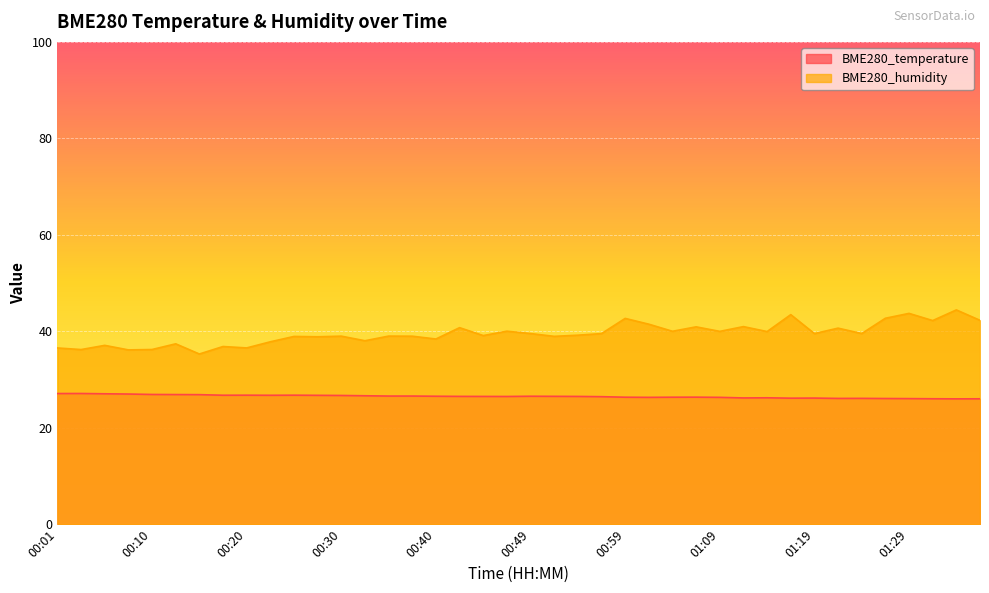

Reading left to right, extract all data points from this chart.

BME280_temperature: 00:01=27.1	00:03=27.1	00:06=27.0	00:08=27.0	00:10=26.9	00:13=26.9	00:15=26.9	00:18=26.7	00:20=26.8	00:23=26.7	00:25=26.8	00:27=26.7	00:30=26.7	00:32=26.6	00:35=26.6	00:37=26.6	00:40=26.5	00:42=26.5	00:44=26.5	00:47=26.5	00:49=26.5	00:52=26.5	00:54=26.5	00:57=26.4	00:59=26.3	01:01=26.3	01:04=26.3	01:06=26.3	01:09=26.3	01:12=26.2	01:14=26.2	01:16=26.1	01:19=26.1	01:22=26.1	01:24=26.1	01:27=26.1	01:29=26.0	01:32=26.0	01:34=26.0	01:36=26.0
BME280_humidity: 00:01=36.5	00:03=36.2	00:06=37.1	00:08=36.1	00:10=36.2	00:13=37.4	00:15=35.3	00:18=36.8	00:20=36.5	00:23=37.8	00:25=38.9	00:27=38.9	00:30=39.0	00:32=38.0	00:35=39.0	00:37=39.0	00:40=38.4	00:42=40.8	00:44=39.1	00:47=40.0	00:49=39.5	00:52=39.0	00:54=39.2	00:57=39.5	00:59=42.7	01:01=41.5	01:04=40.0	01:06=40.9	01:09=40.0	01:12=41.0	01:14=39.9	01:16=43.5	01:19=39.5	01:22=40.6	01:24=39.5	01:27=42.7	01:29=43.7	01:32=42.2	01:34=44.4	01:36=42.3